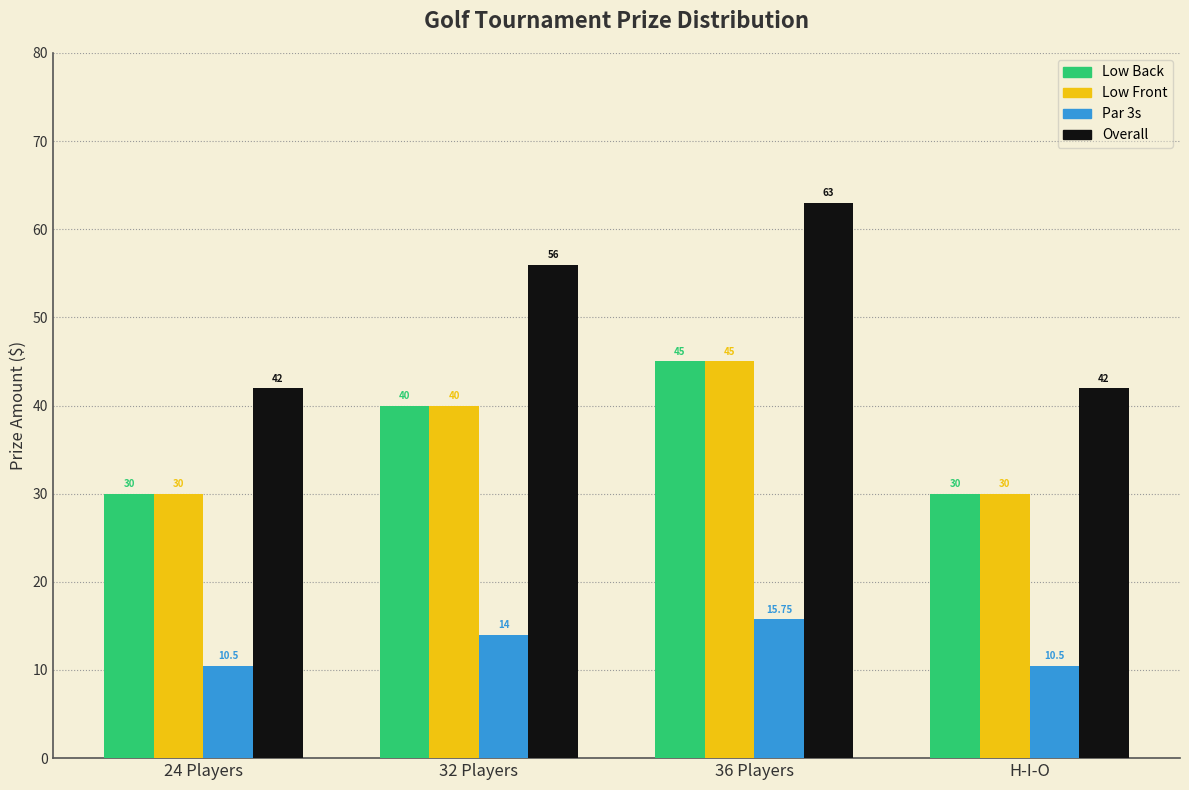

Which category has the highest value in the Low Front series?

36 Players